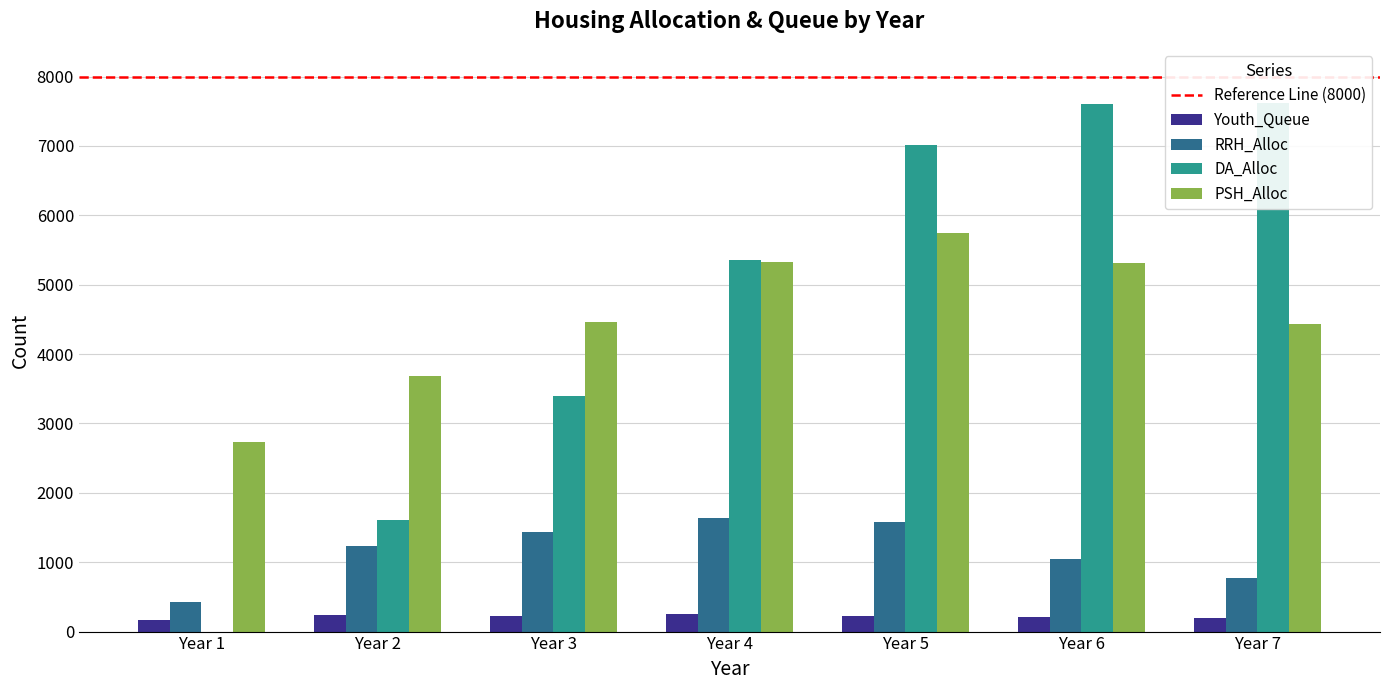

Is the value of RRH_Alloc at Year 2 greater than the value of PSH_Alloc at Year 3?

No